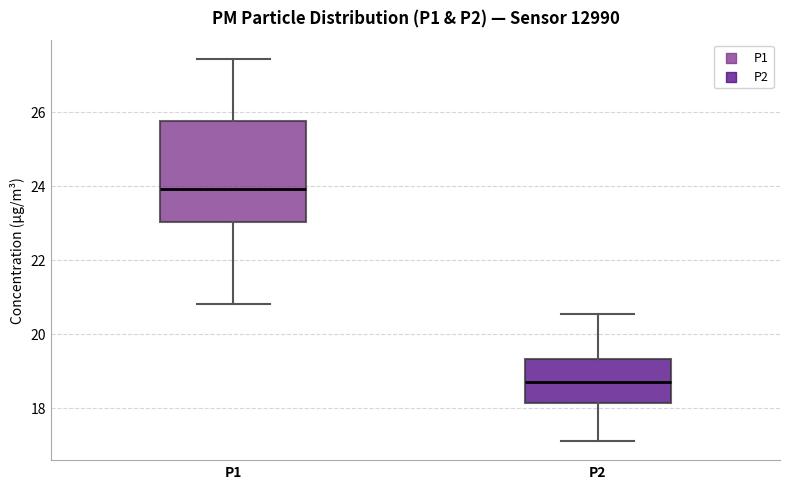

Where does the upper whisker of the box for P2 end on the y-axis? The values are not printed on the chart, so give them approximately, as read against the axis.

20.6